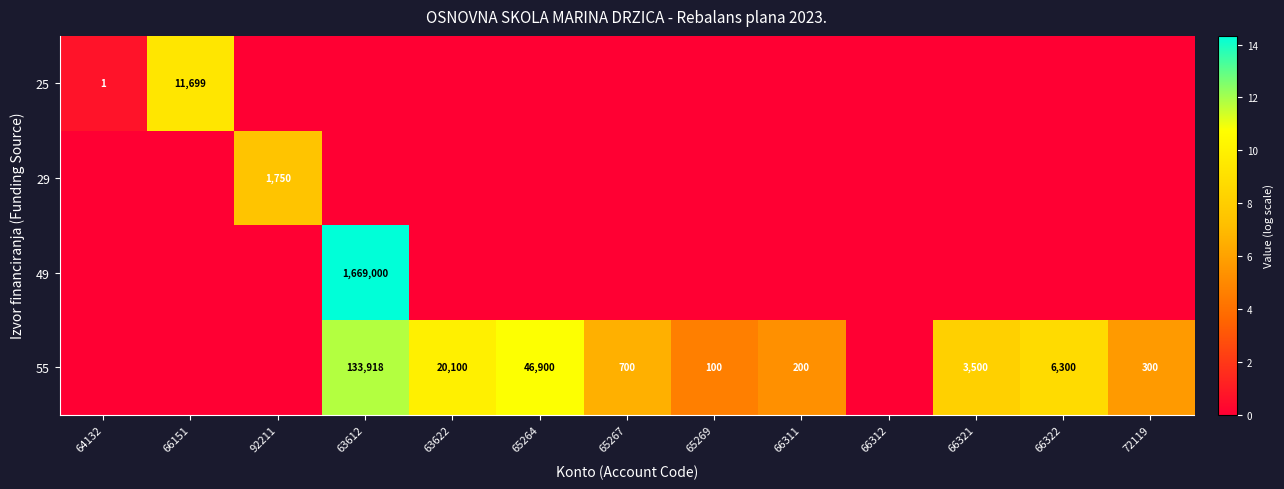

What is the difference between the 55 values at 66322 and 65267?

5600